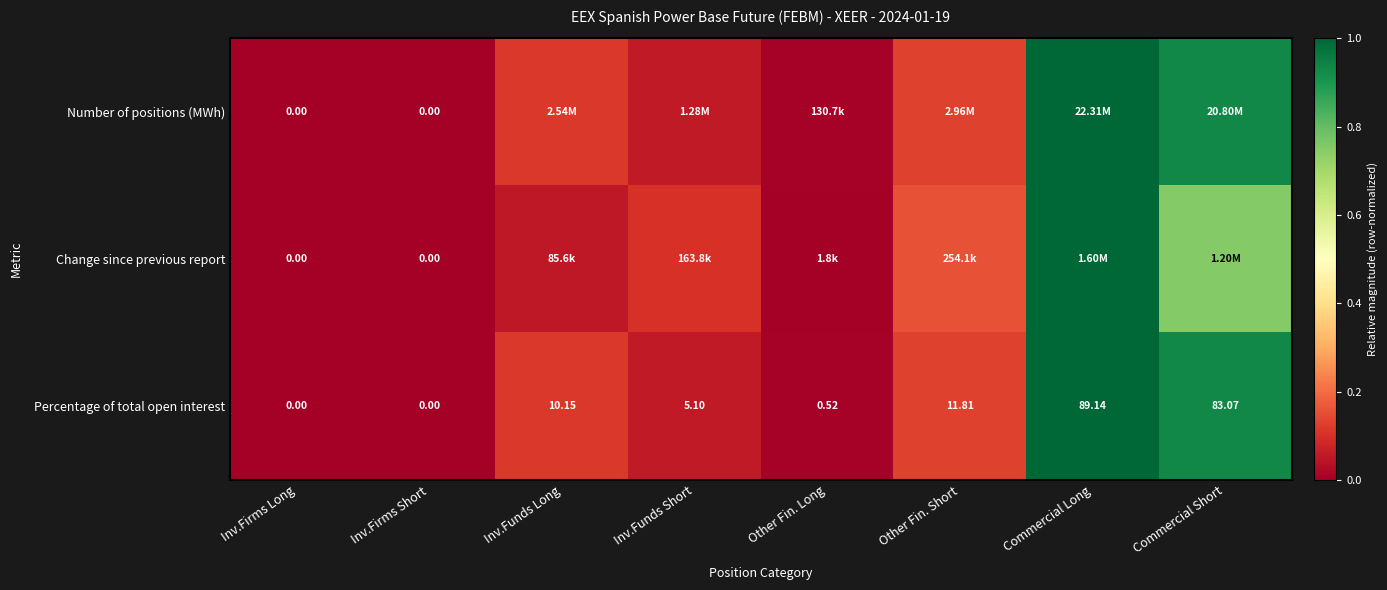

At which category is the sum across all series the highest?

Commercial Long